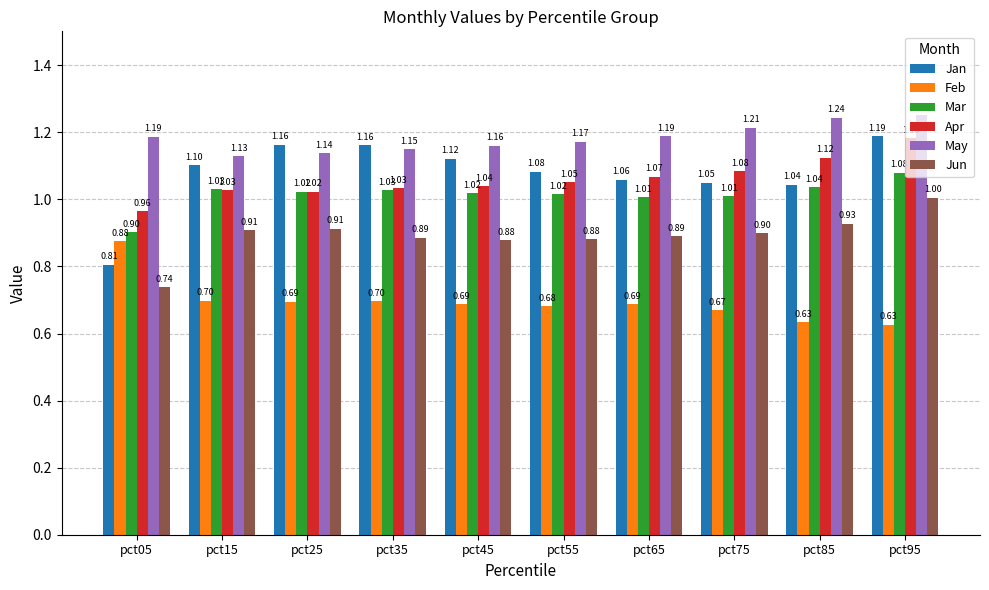

How many groups of bars are there?

10